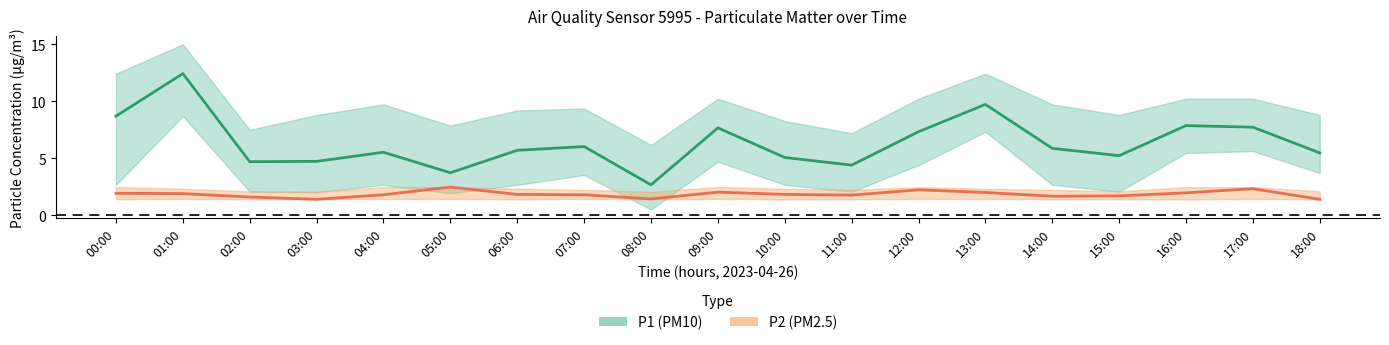

True or false: P1 (PM10) and P2 (PM2.5) intersect in this chart.

False